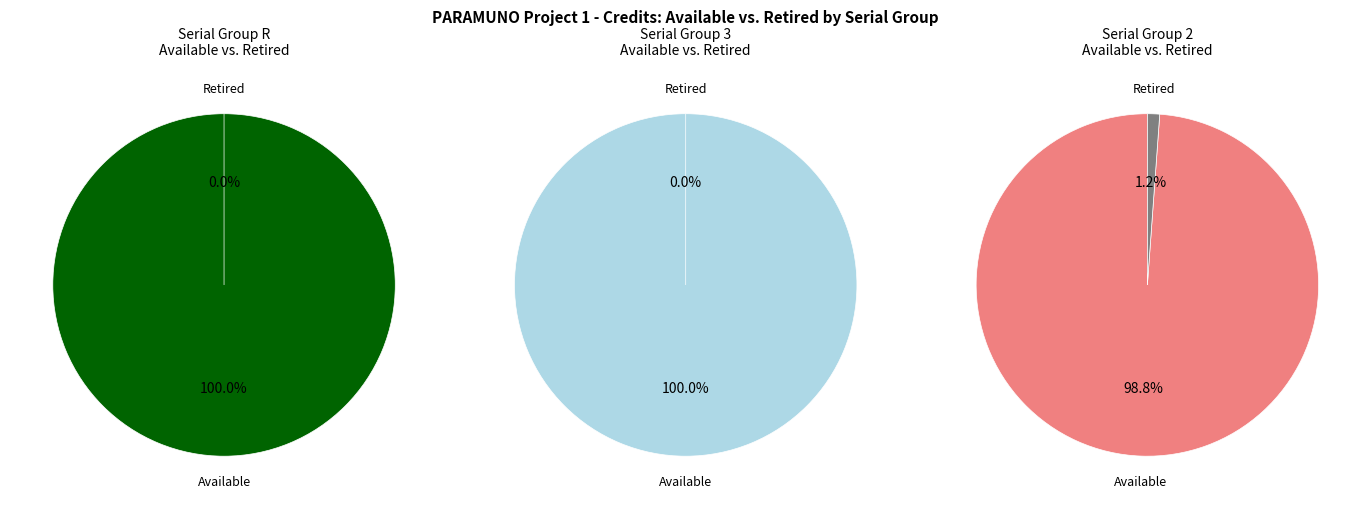

Which series has the widest spread of values?

Available